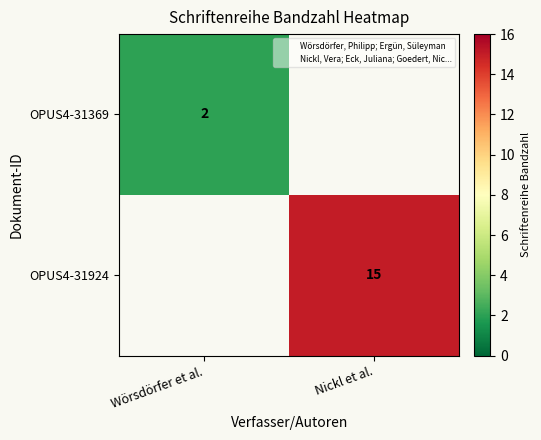

At which category does the chart reach its peak across all series?

Nickl et al.